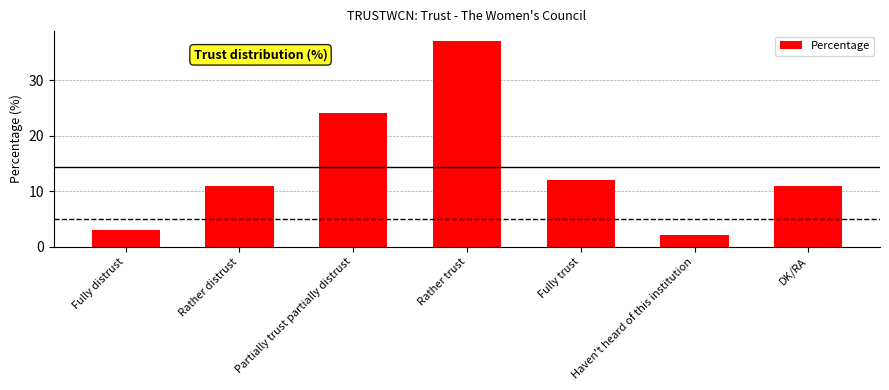

What is the difference between the maximum and second lowest values?

34